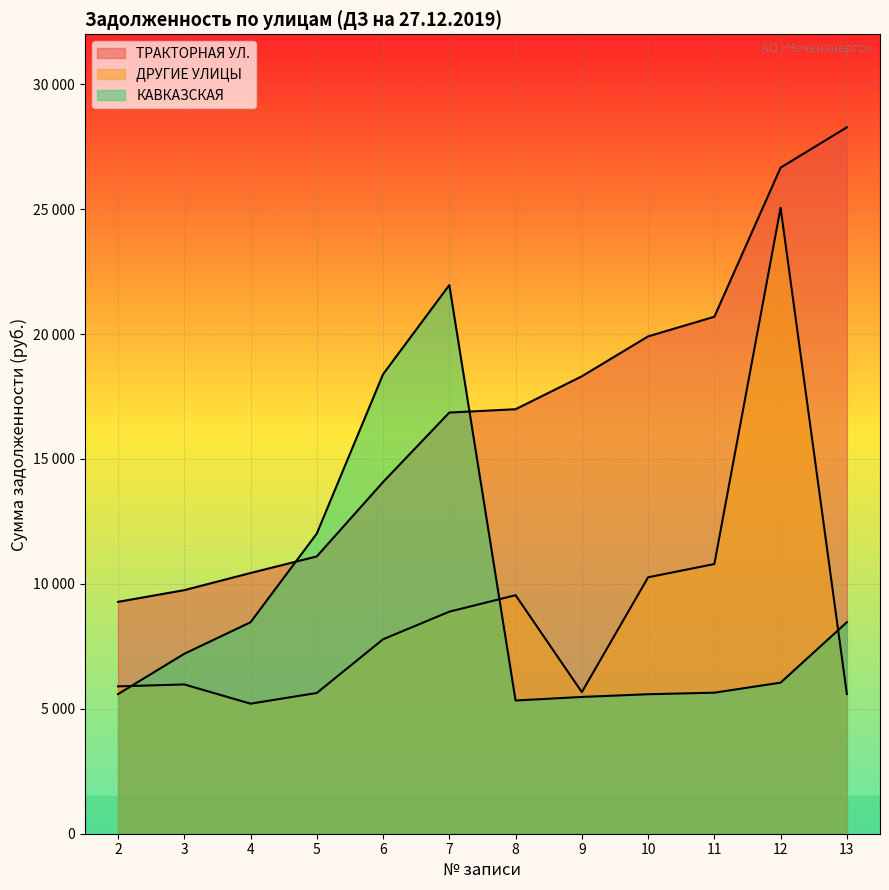

In КАВКАЗСКАЯ, how many points are higher than both neighbors (excluding endpoints)?

1